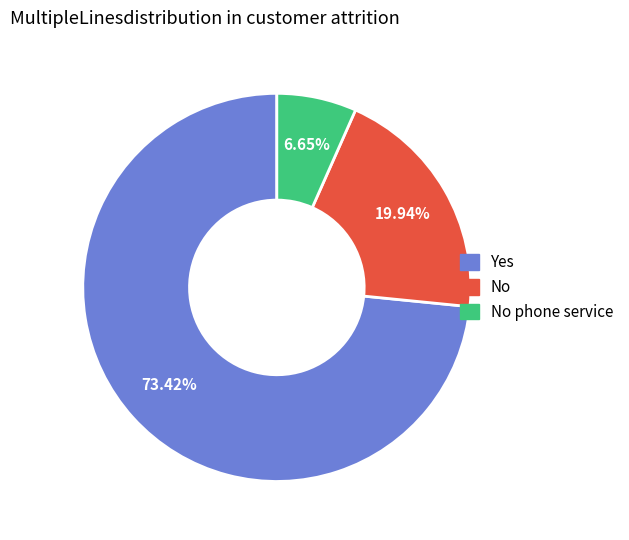

Is there any slice that represents more than half of the pie?

Yes